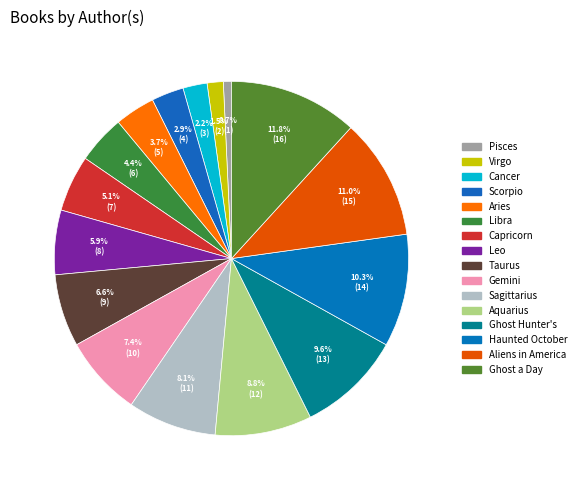

How many segments does this pie chart have?

16